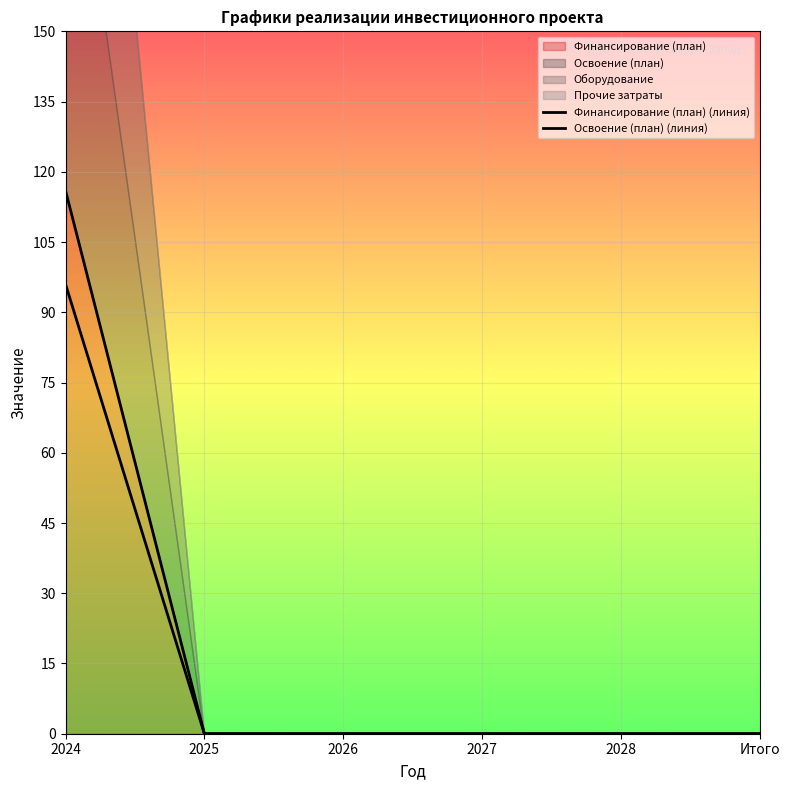

Which series has the widest spread of values?

Финансирование (план) (линия)